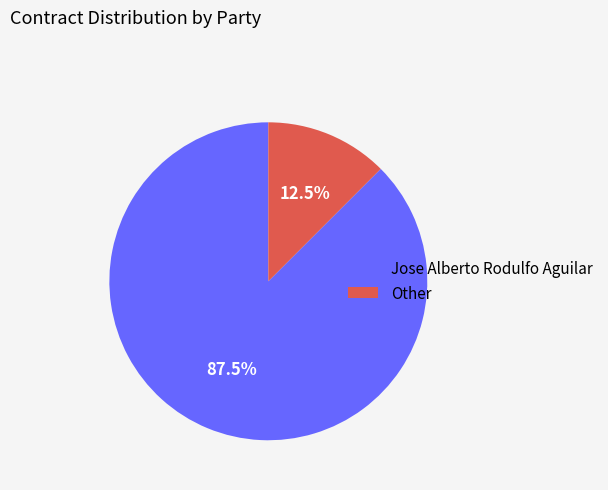

How many segments does this pie chart have?

2